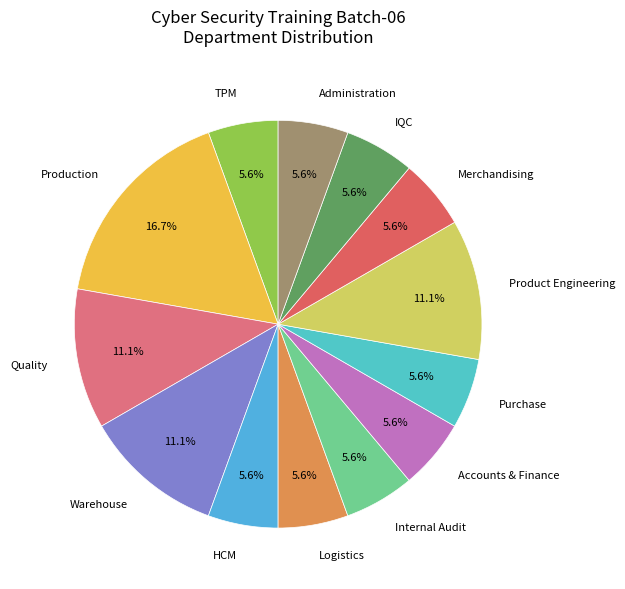

Which category has the biggest portion of the pie?

Production